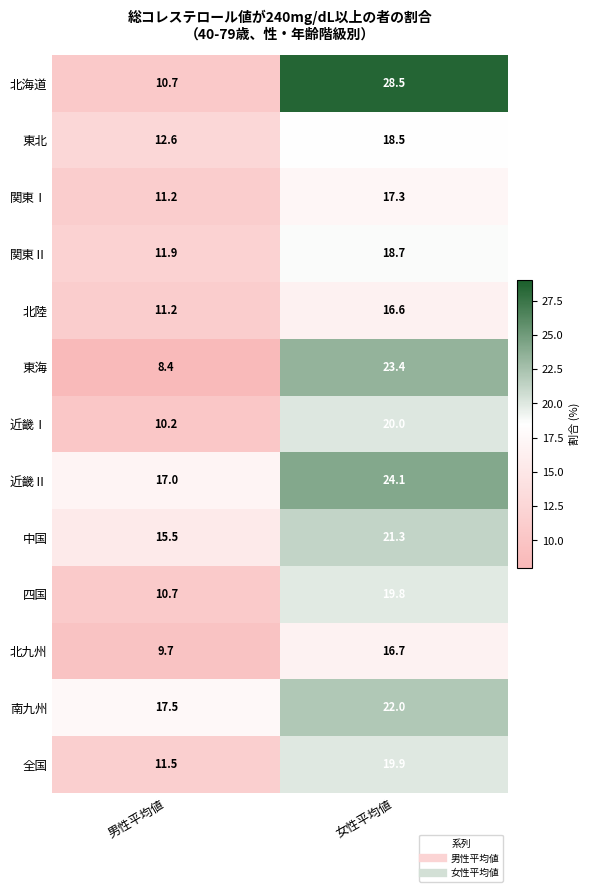

What is the difference between the 東北 values at 男性平均値 and 女性平均値?

5.9